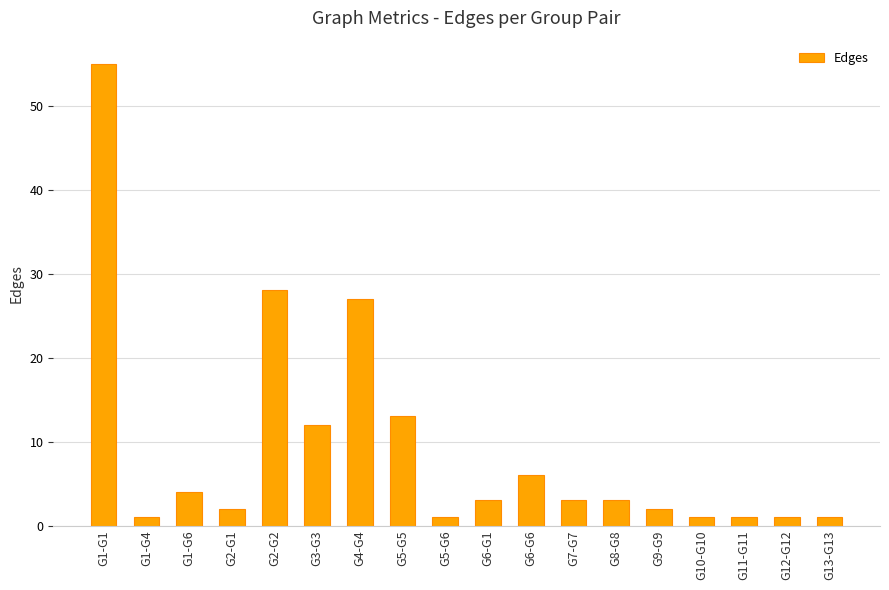

What is the label of the 2nd bar from the left?

G1-G4